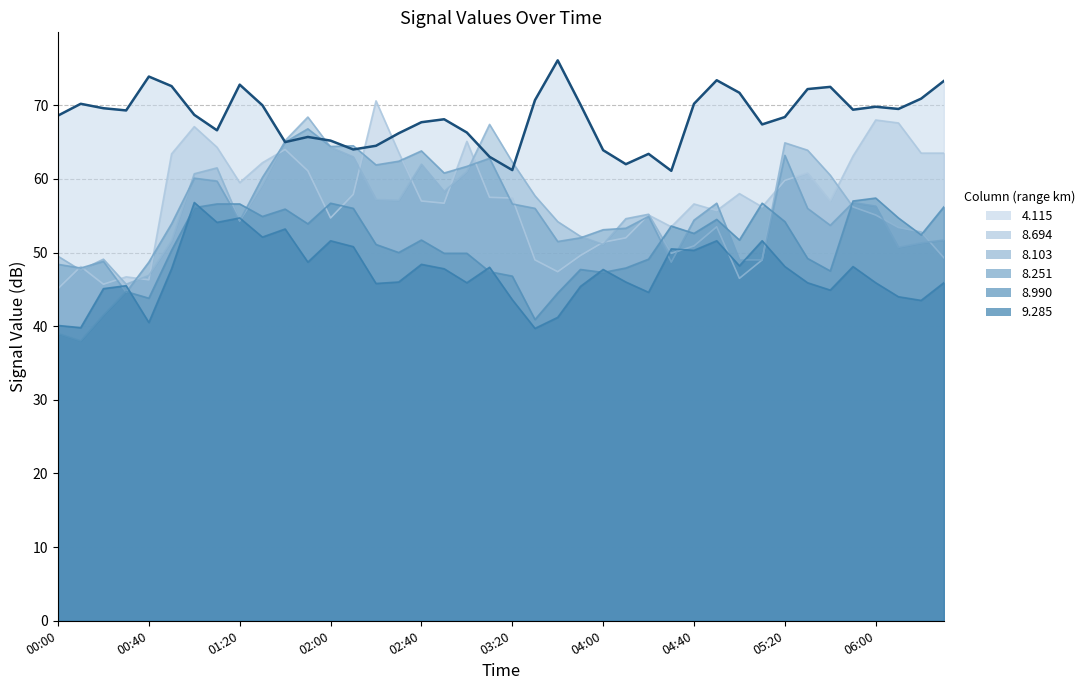

How many values in the 8.990 series are below 51?

19